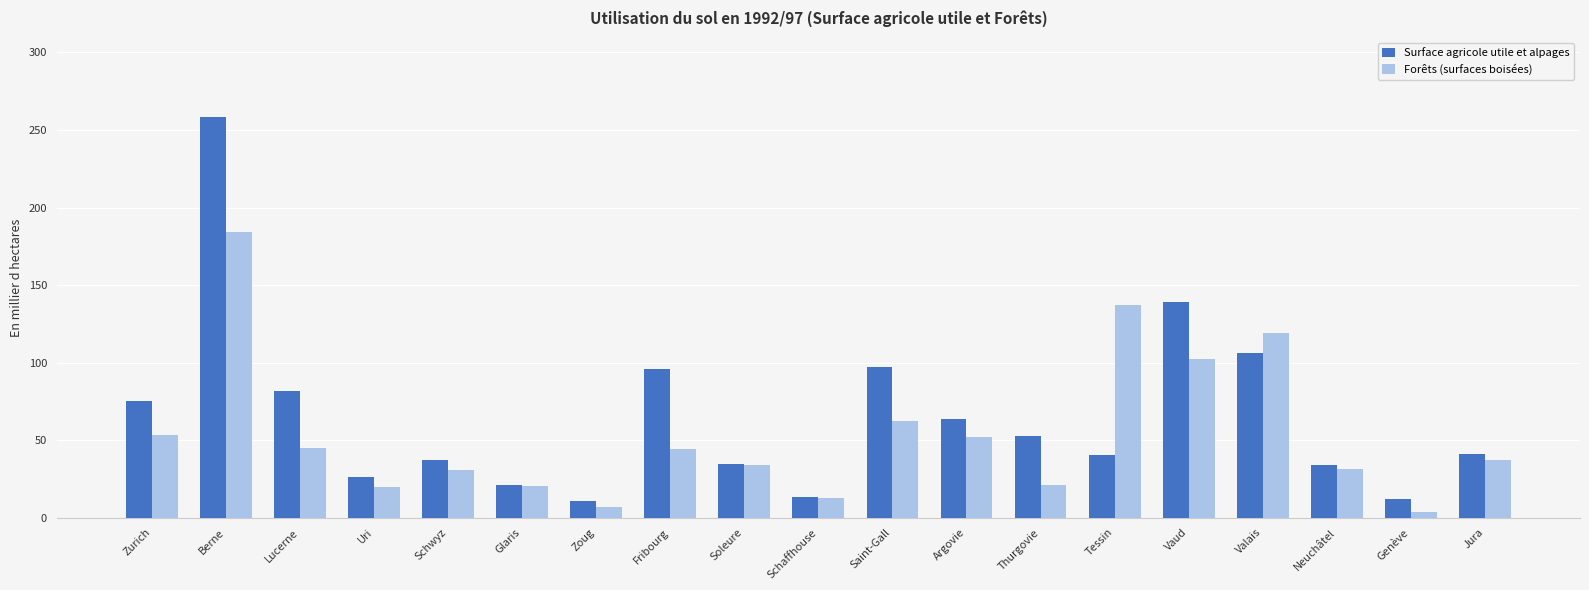

Which series has the largest total across all categories?

Surface agricole utile et alpages